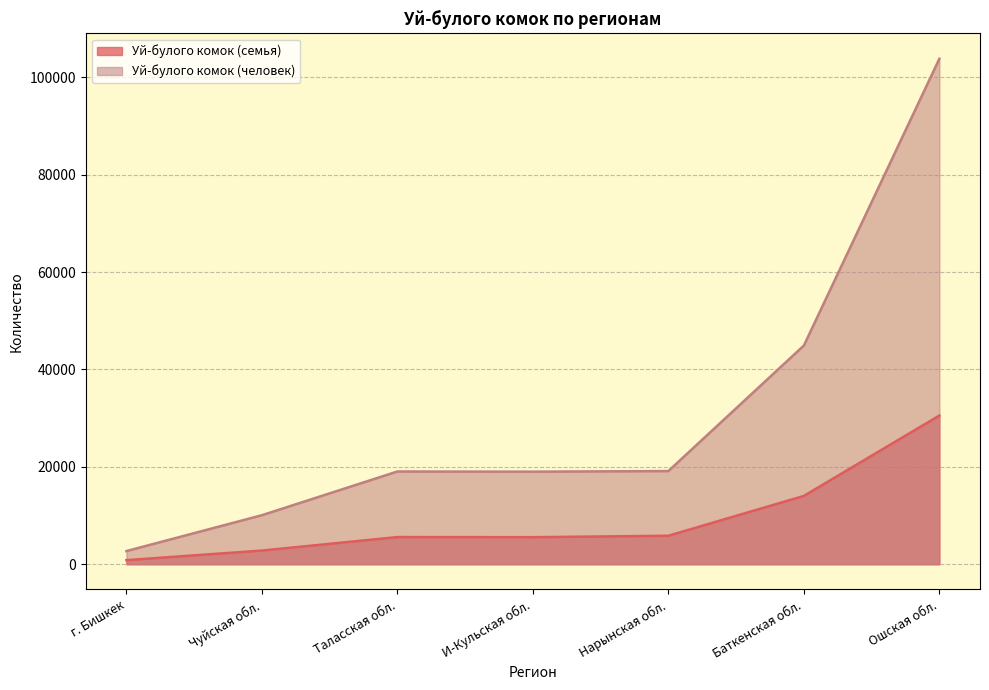

Is the value of Уй-булого комок (семья) at Таласская обл. greater than the value of Уй-булого комок (человек) at Таласская обл.?

No